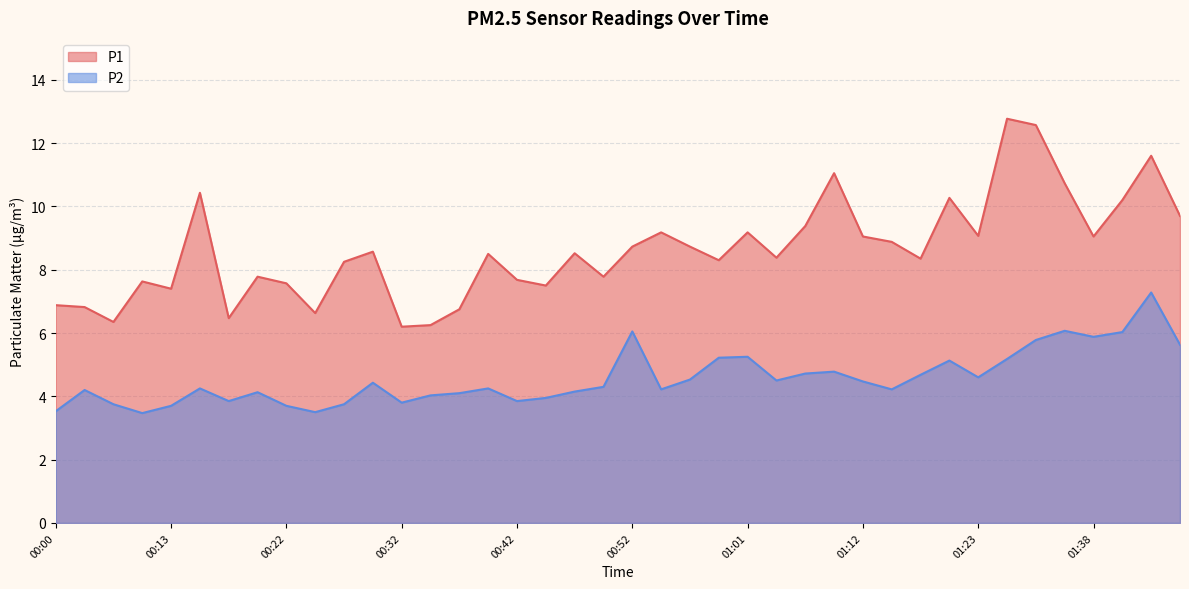

What is the sum of the P1 values at 00:25 and 00:18?

13.1